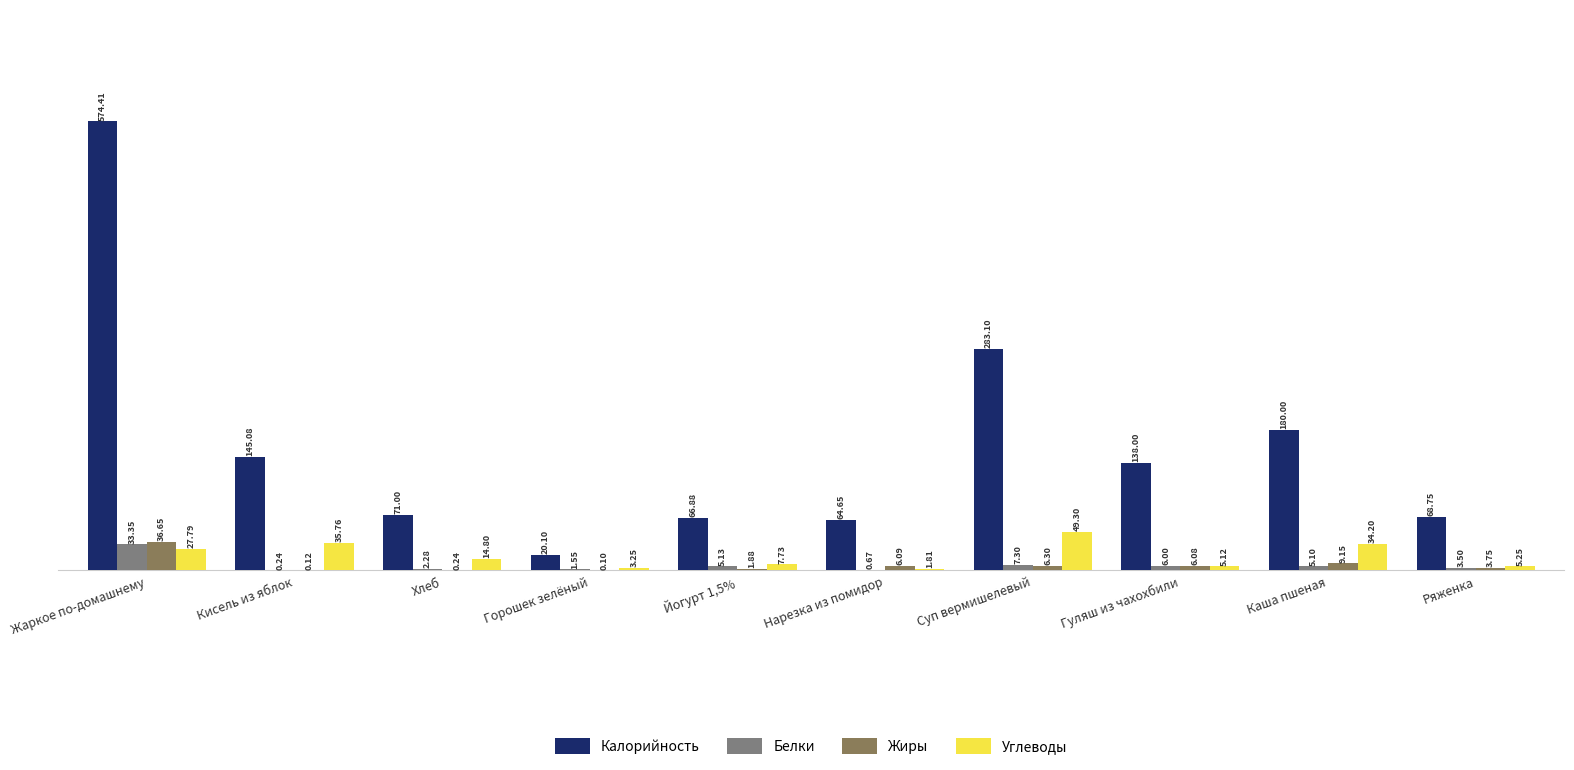

What position from the left is Жаркое по-домашнему?

1